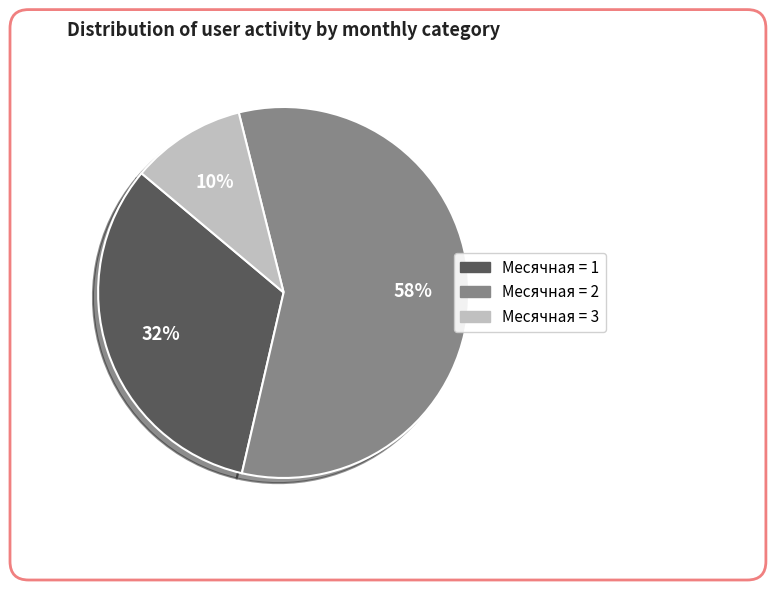

Is there a majority slice in this chart?

Yes